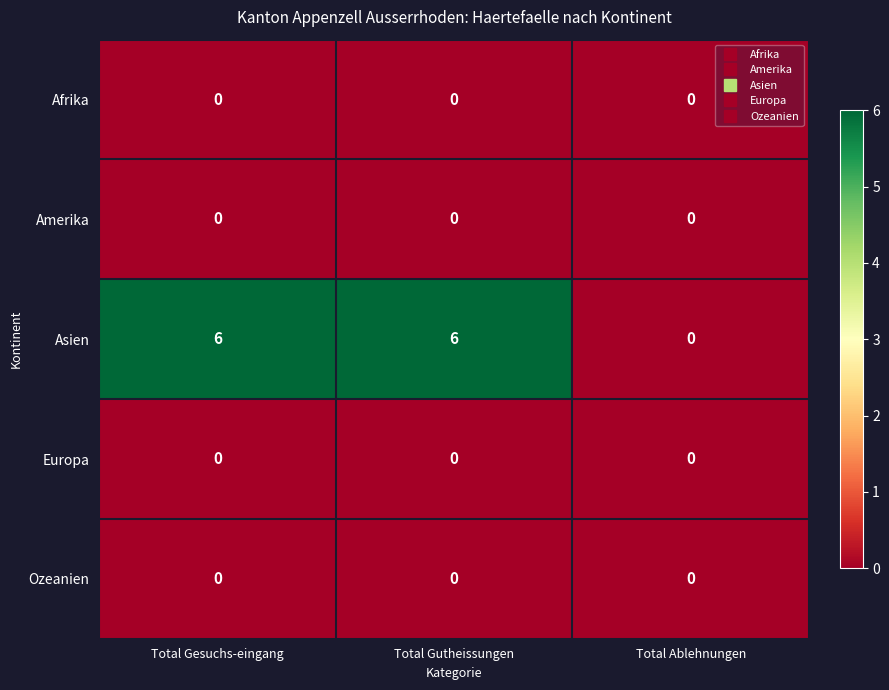

What is the sum of all Asien values?

12